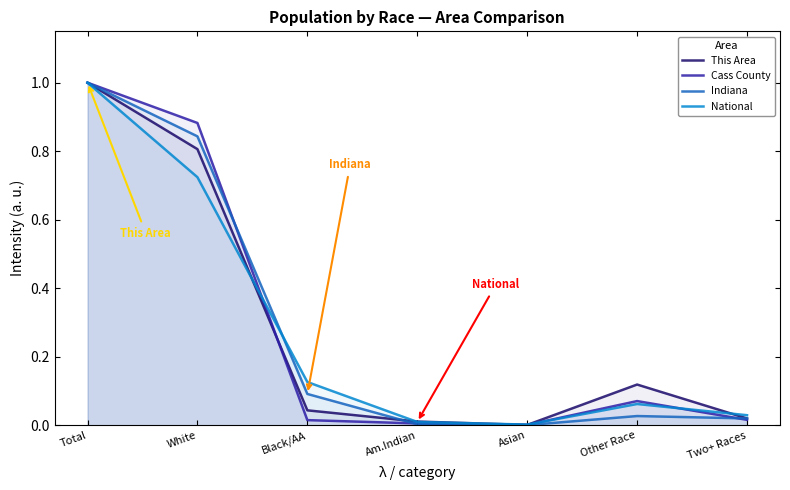

How many lines are shown in the chart?

4